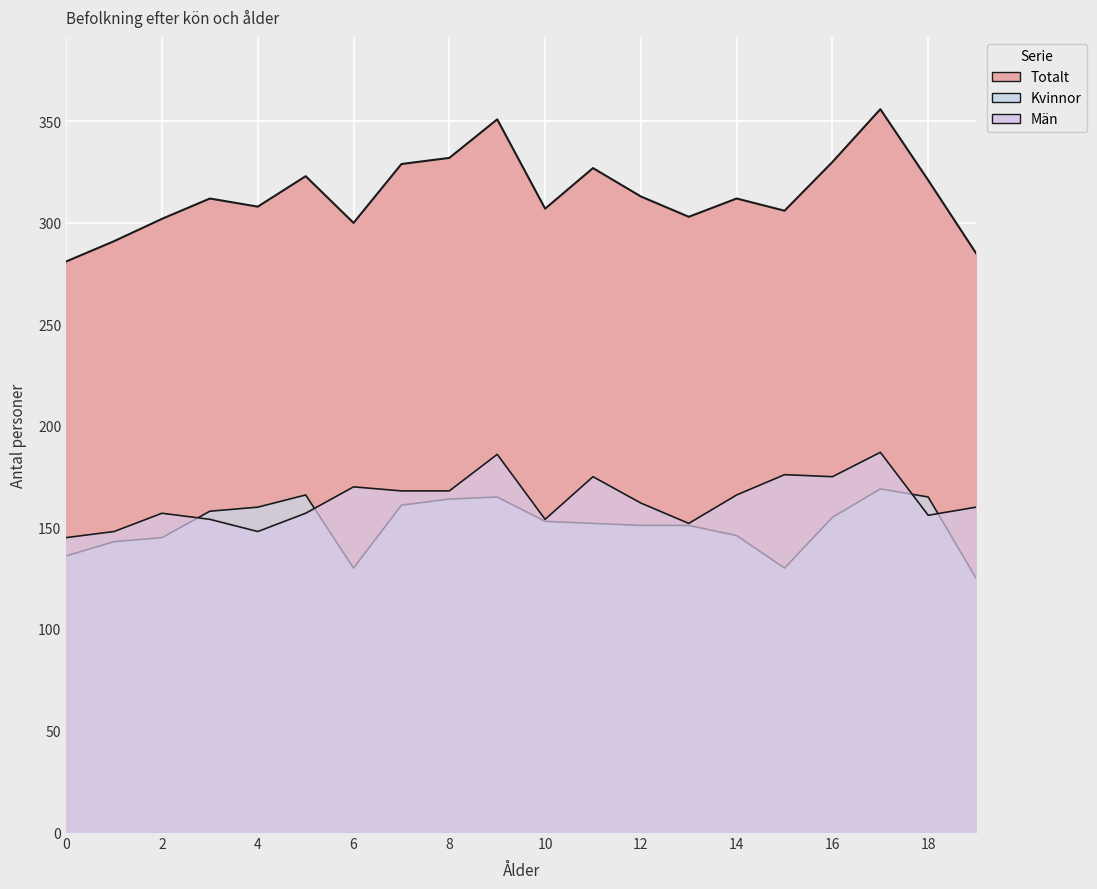

What value does the Kvinnor series have at 5, to the nearest 5?

165